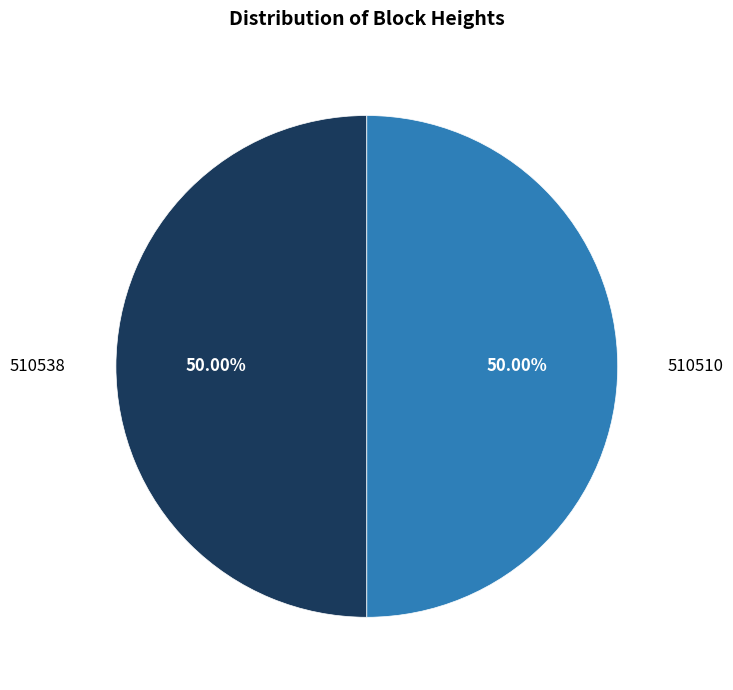

Approximately how many times larger is the value at 510510 compared to 510538?

1.0